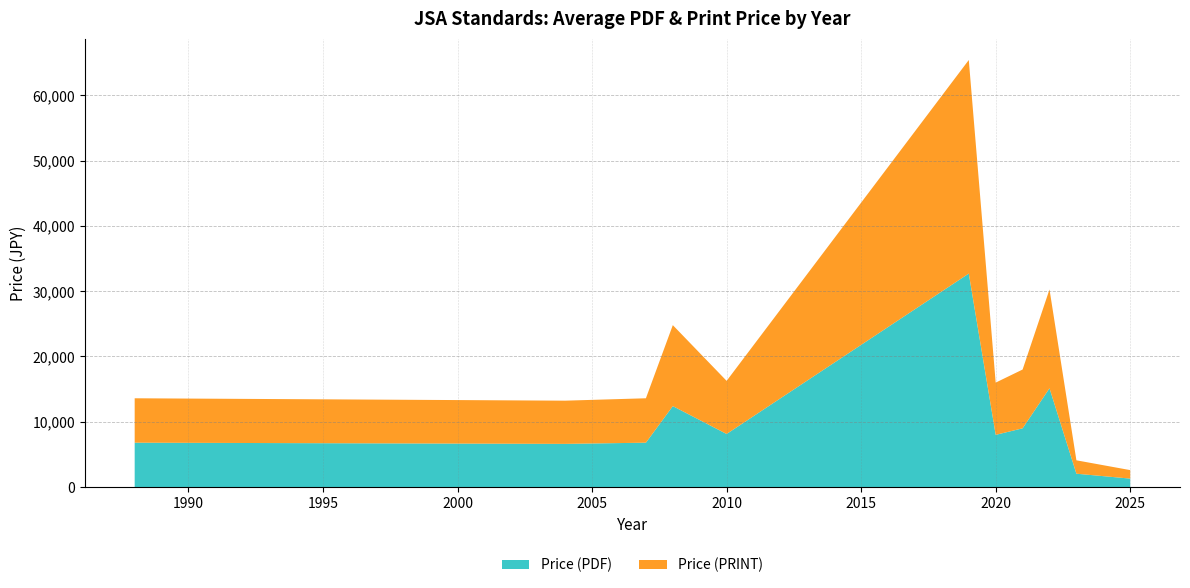

Does the chart have visible grid lines?

Yes